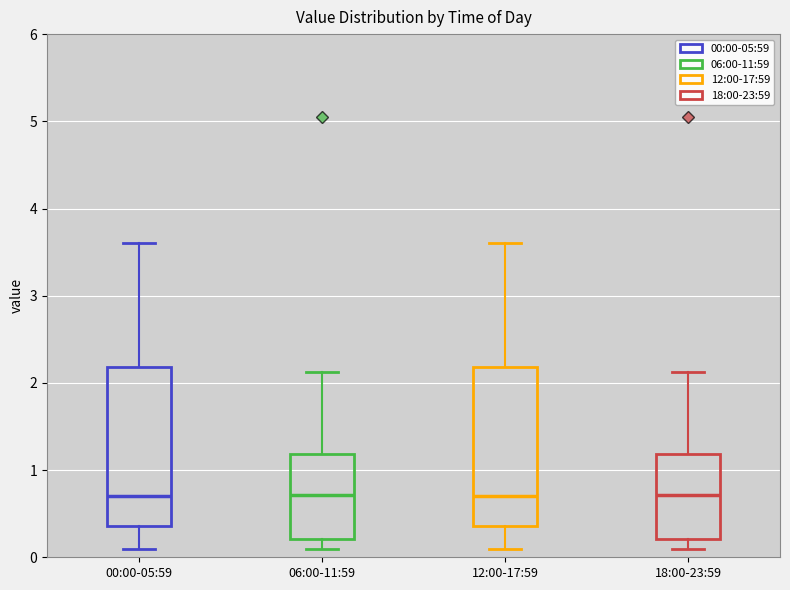

Reading left to right, transcribe this box plot: for each box, give where its median line is, the range the box spans, and where its two whiskers end, as read against the y-axis. The values are not printed on the chart, so give them approximately, as read against the axis.

00:00-05:59: median 0.7, box 0.4 to 2.2, whiskers 0.1 to 3.6
06:00-11:59: median 0.7, box 0.2 to 1.2, whiskers 0.1 to 2.1
12:00-17:59: median 0.7, box 0.4 to 2.2, whiskers 0.1 to 3.6
18:00-23:59: median 0.7, box 0.2 to 1.2, whiskers 0.1 to 2.1